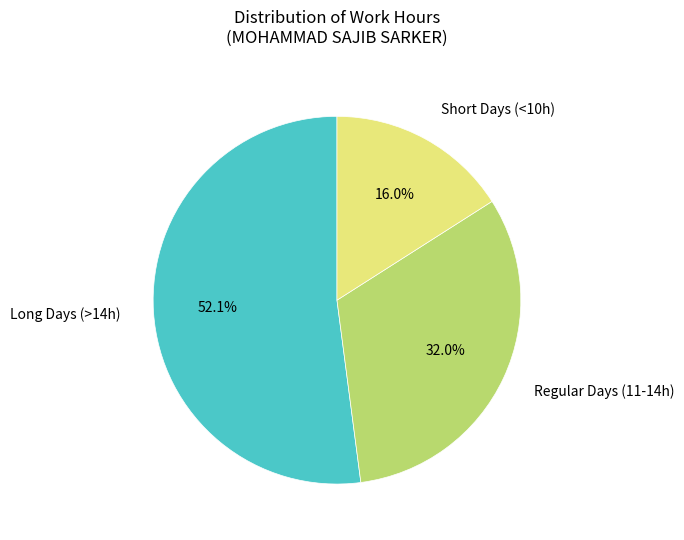

What percentage is NOT represented by Short Days (<10h)?

84.0%